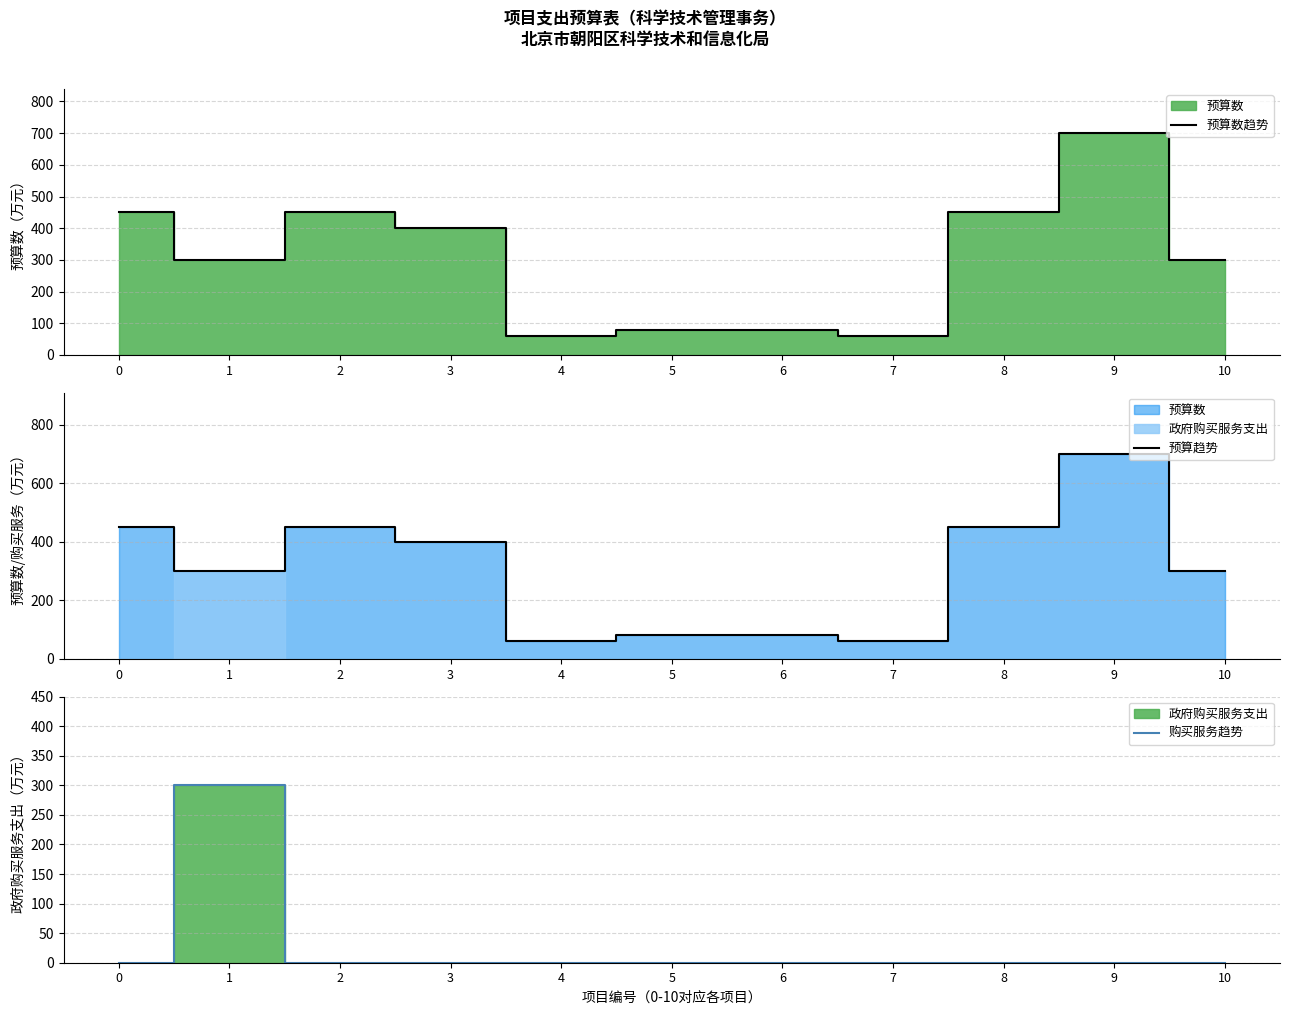

The 预算数趋势 series shows 80 at 5. True or false?

True